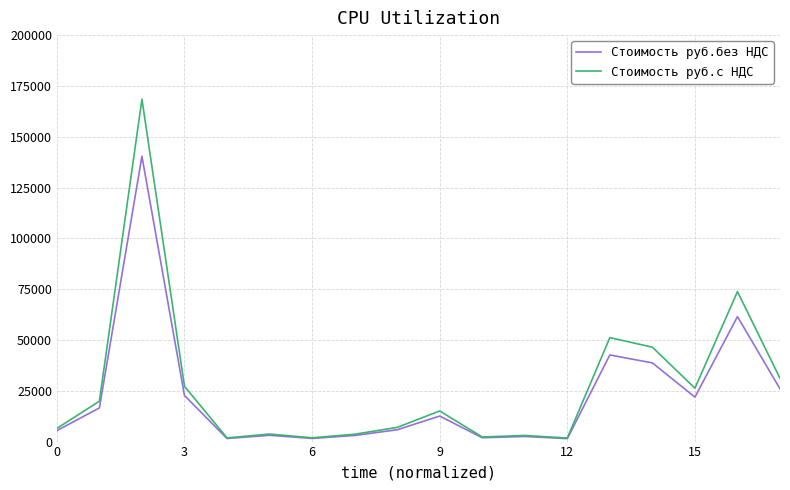

Does the chart display data point markers on the line(s)?

No